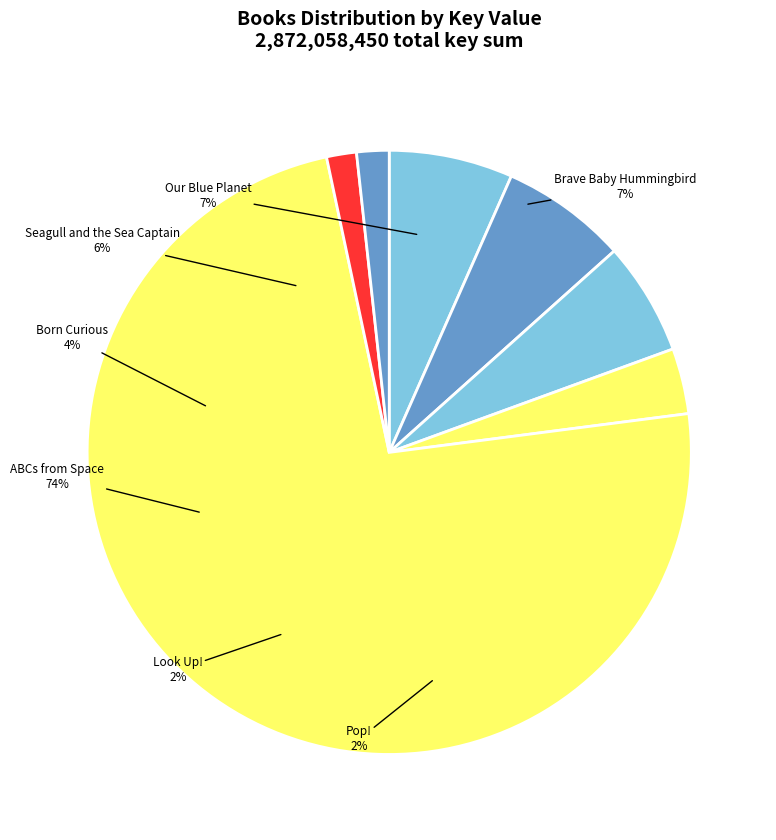

Which category has the smallest portion of the pie?

Look Up!